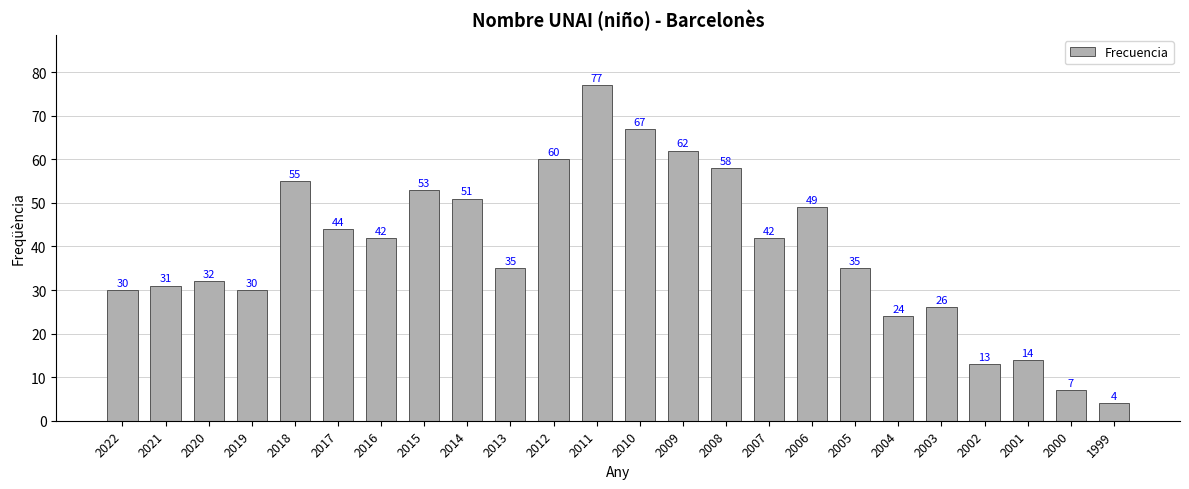

Reading left to right, transcribe all the data shown in this chart.

2022=30	2021=31	2020=32	2019=30	2018=55	2017=44	2016=42	2015=53	2014=51	2013=35	2012=60	2011=77	2010=67	2009=62	2008=58	2007=42	2006=49	2005=35	2004=24	2003=26	2002=13	2001=14	2000=7	1999=4